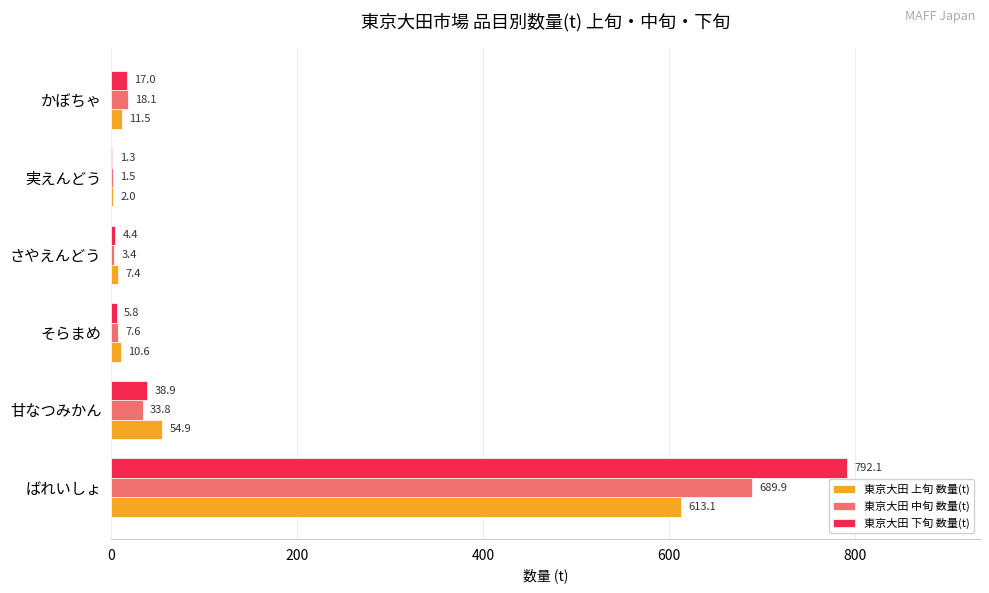

What is the approximate value of 東京大田 上旬 数量(t) at ばれいしょ?

613.1